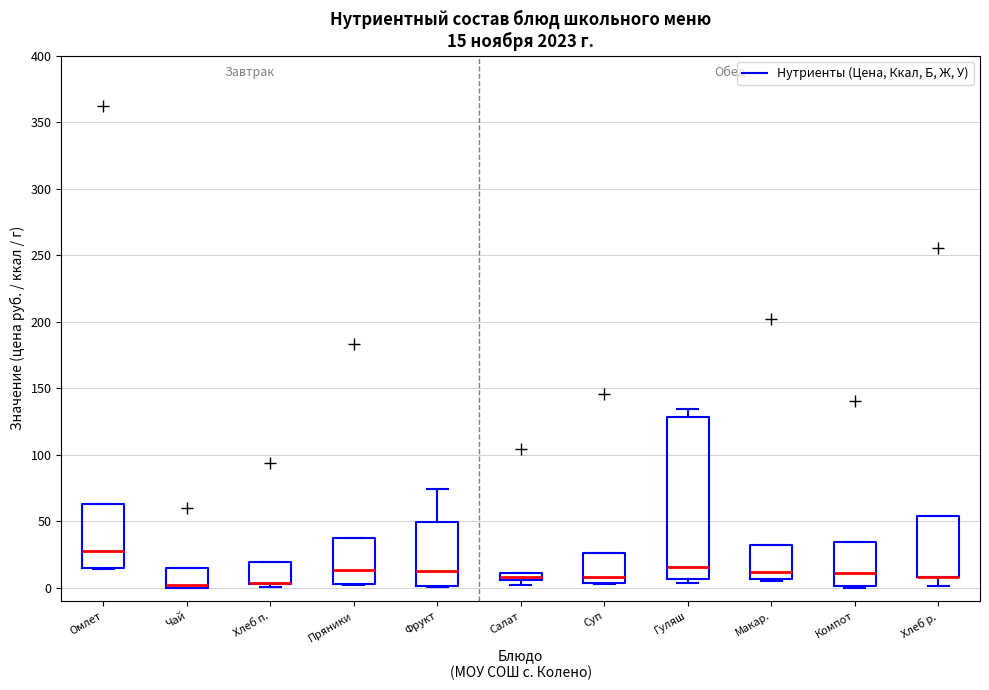

Which box is the tallest, from its lower edge to its upper edge?

Гуляш